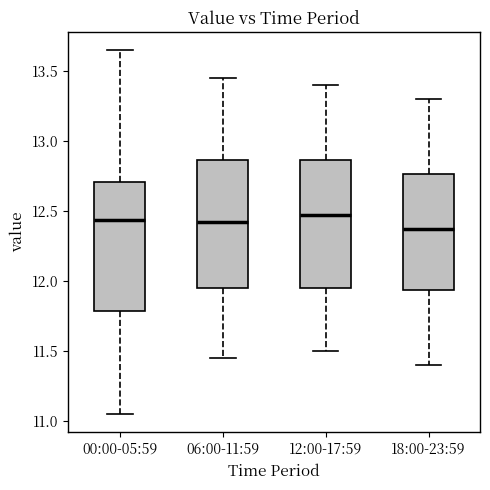

Reading left to right, read every box against the y-axis: the position of its median line, the range the box covers, and the ends of its whiskers. The values are not printed on the chart, so give them approximately, as read against the axis.

00:00-05:59: median 12.45, box 11.80 to 12.70, whiskers 11.05 to 13.65
06:00-11:59: median 12.45, box 11.95 to 12.85, whiskers 11.45 to 13.45
12:00-17:59: median 12.50, box 11.95 to 12.85, whiskers 11.50 to 13.40
18:00-23:59: median 12.40, box 11.95 to 12.75, whiskers 11.40 to 13.30